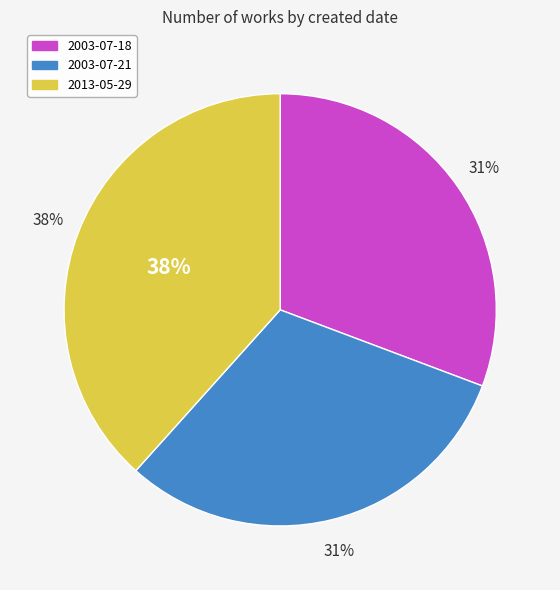

Which category has the smallest portion of the pie?

2003-07-18